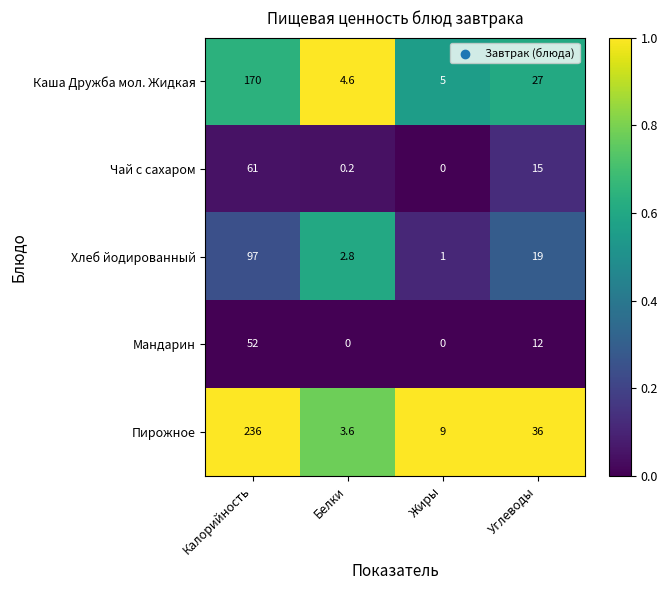

Is it true that Каша Дружба мол. Жидкая equals 288.5 at Калорийность?

False